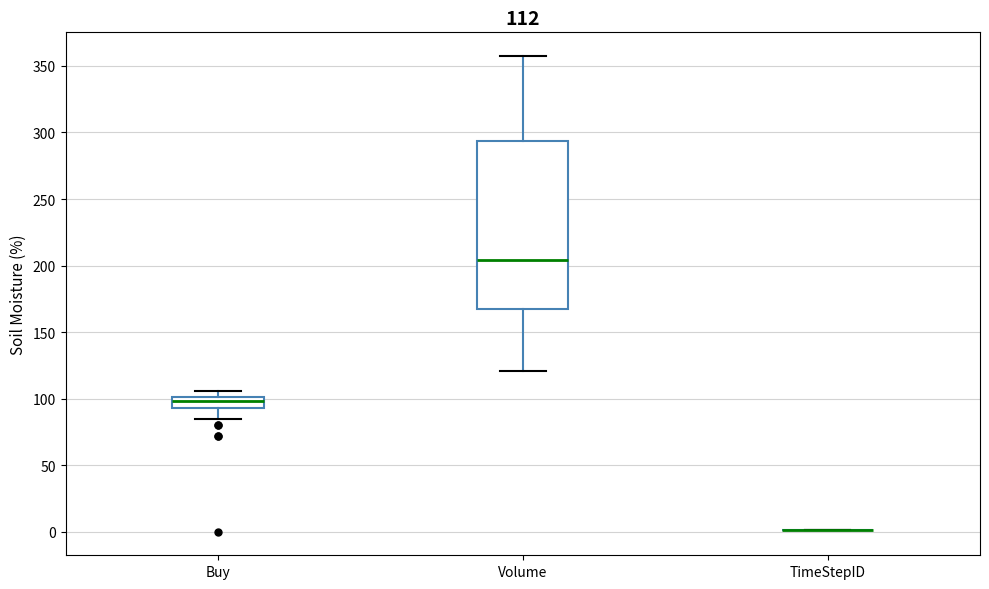

Comparing the boxes themselves (not the whiskers), which one is the tallest?

Volume